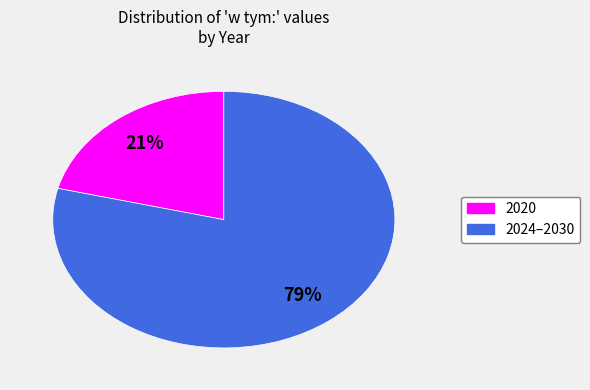

To the nearest percent, what is the difference between the largest and smallest slice percentages?

58%